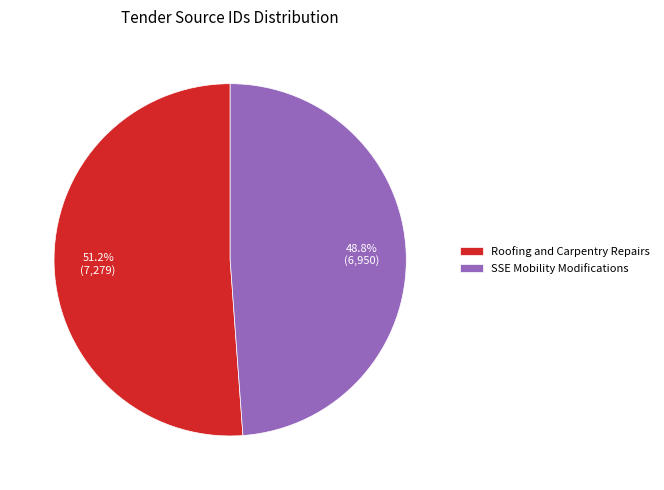

To the nearest percent, what is the difference between the Roofing and Carpentry Repairs and SSE Mobility Modifications slice percentages?

2%